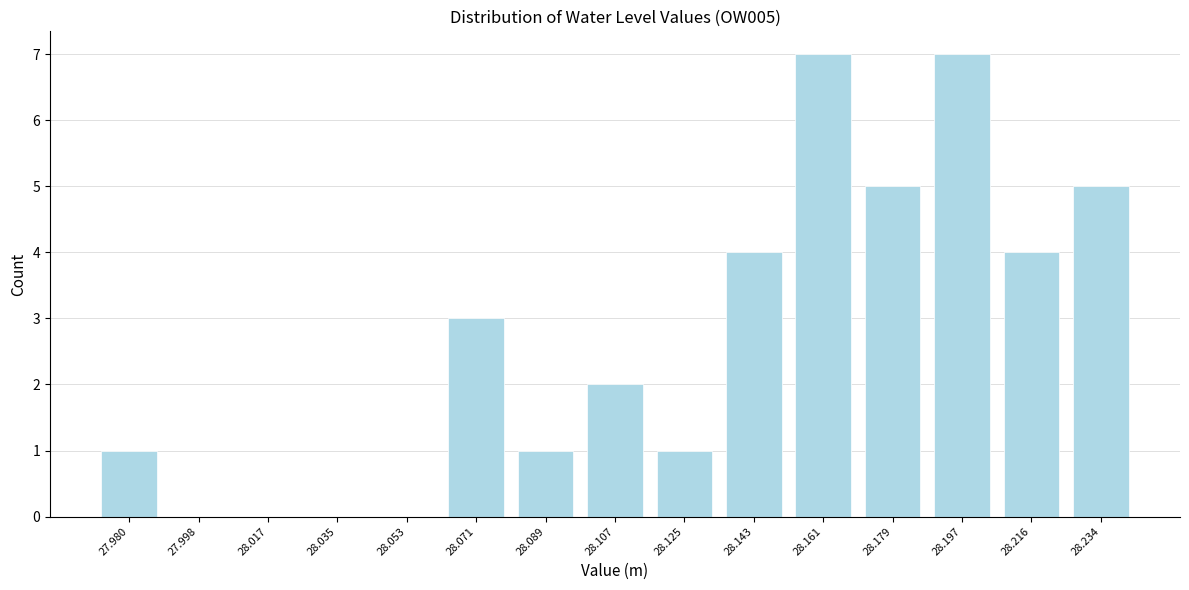

Reading left to right, extract all data points from this chart.

27.980=1	27.998=0	28.017=0	28.035=0	28.053=0	28.071=3	28.089=1	28.107=2	28.125=1	28.143=4	28.161=7	28.179=5	28.197=7	28.216=4	28.234=5